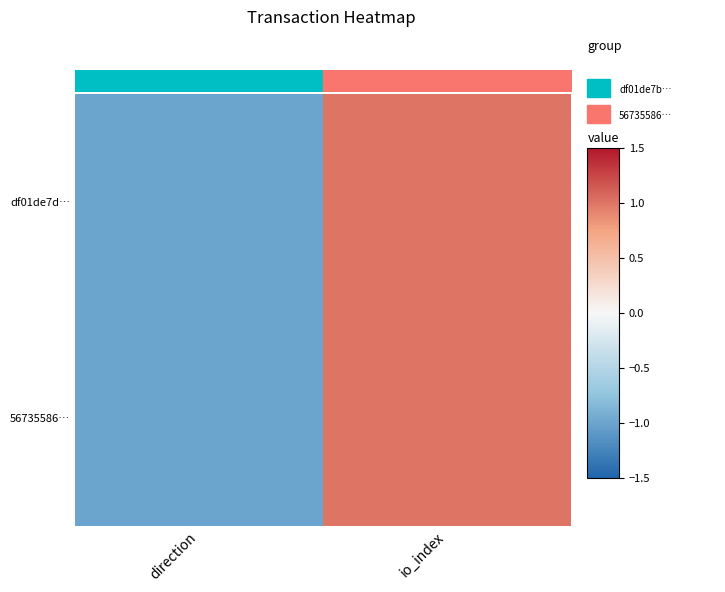

Reading left to right, transcribe all the data shown in this chart.

df01de7d…: direction=-1	io_index=1
56735586…: direction=-1	io_index=1